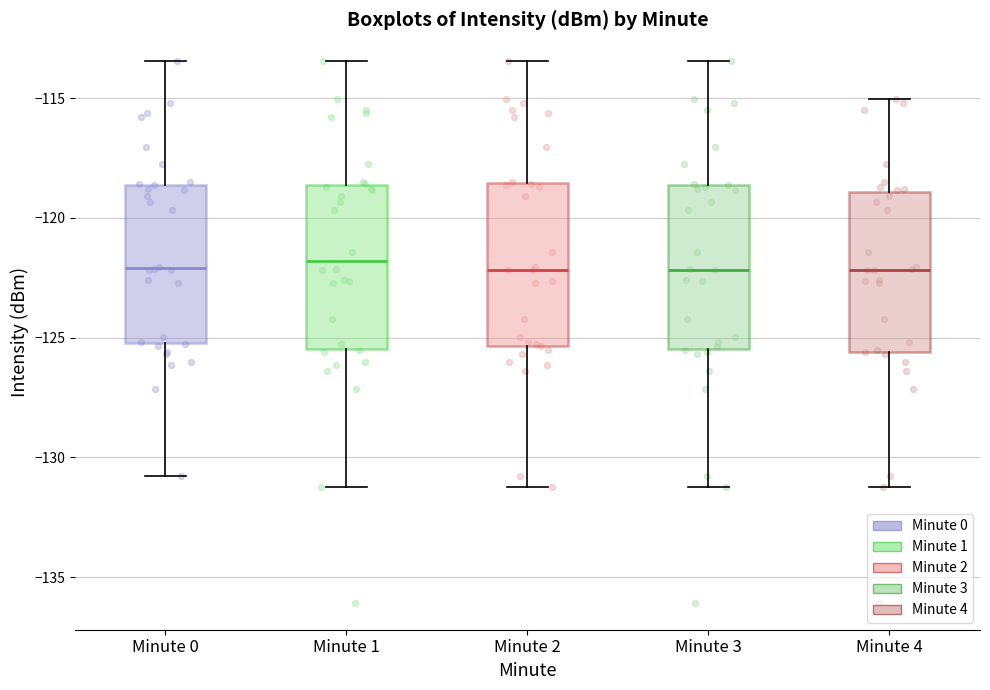

Where does the median line of the box for Minute 2 sit on the y-axis? The values are not printed on the chart, so give them approximately, as read against the axis.

-122.0